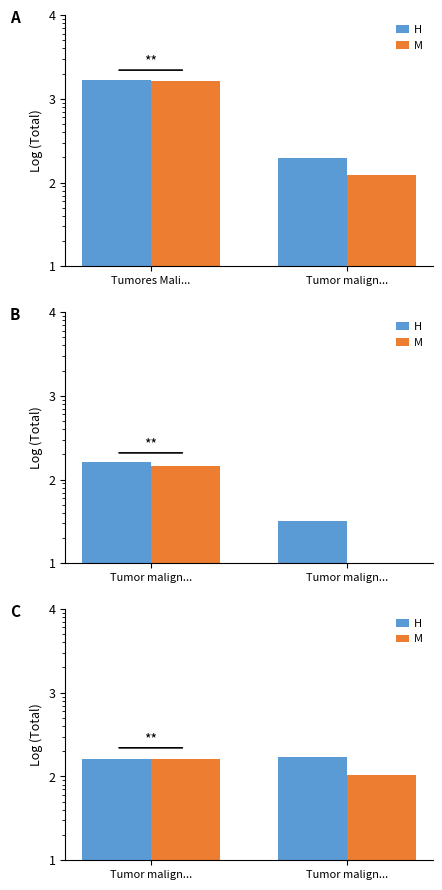

The value of H at Tumor malign... is 169. True or false?

True